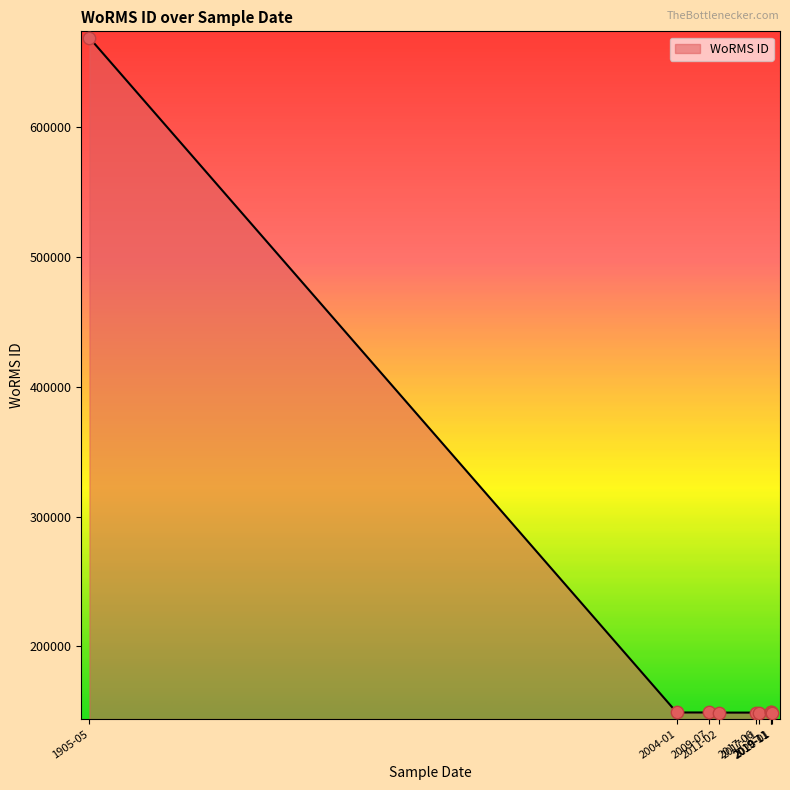

Between 2017-11-10 and 2020-01-08, which is larger?

2017-11-10